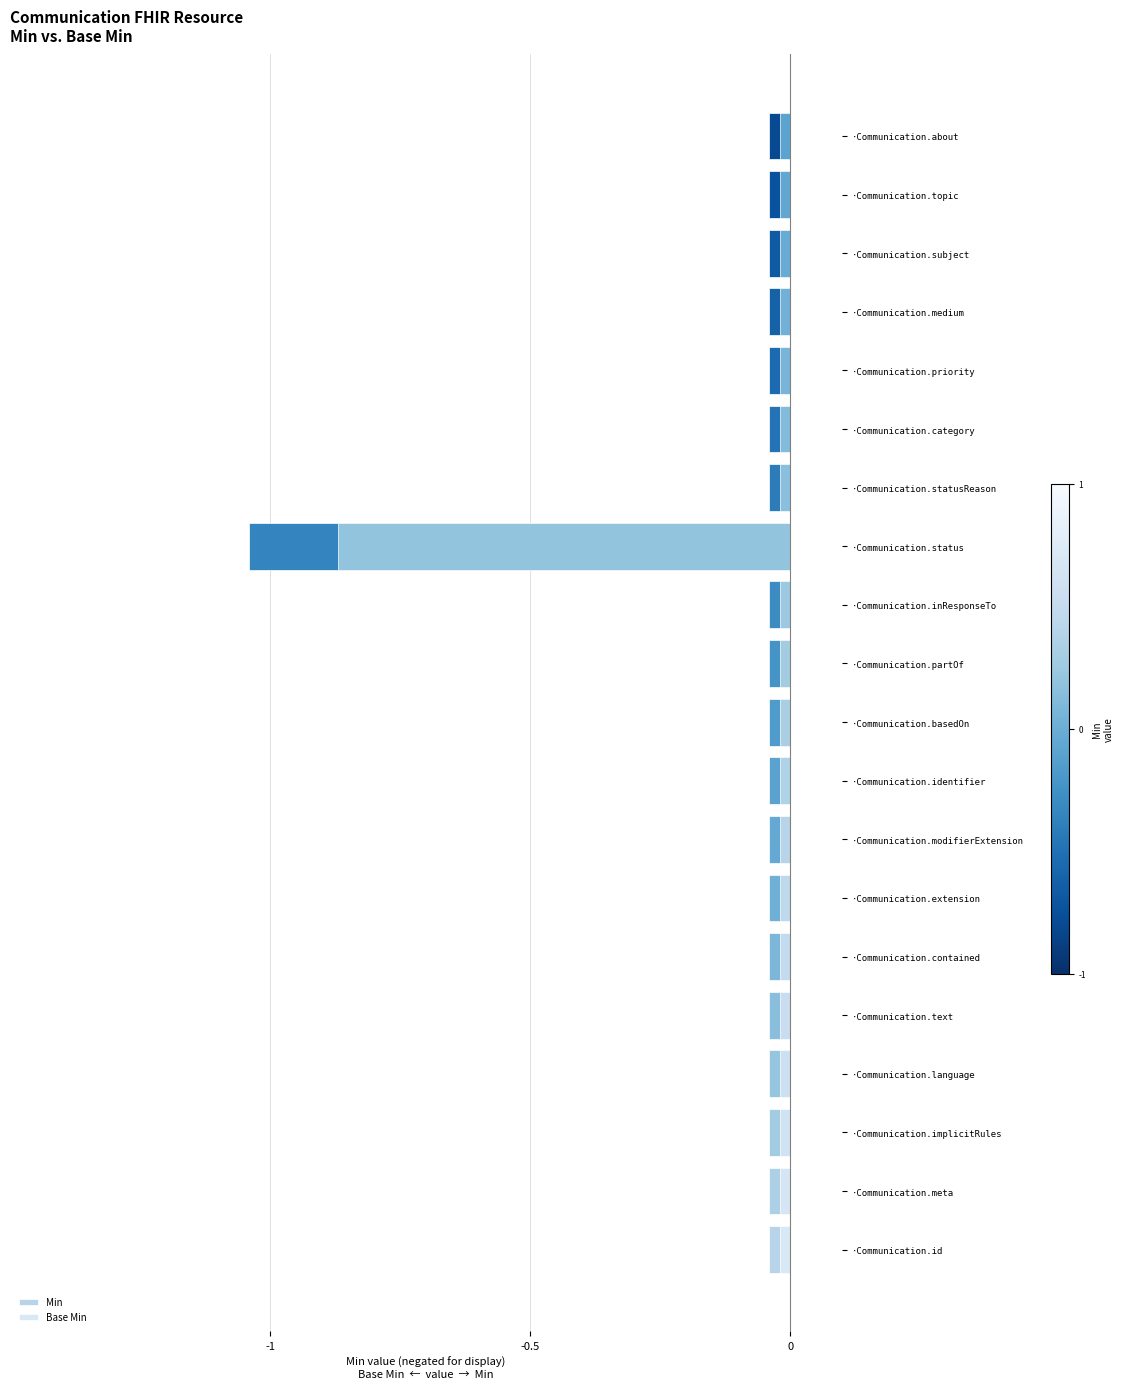

Which series has the widest spread of values?

Min